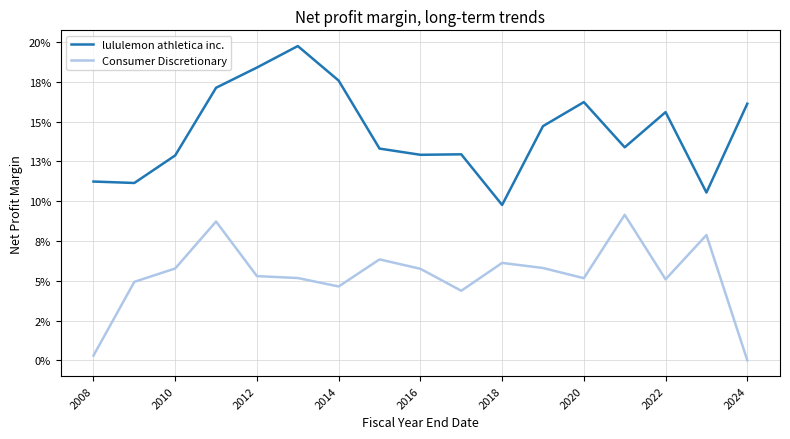

True or false: Consumer Discretionary and lululemon athletica inc. intersect in this chart.

False